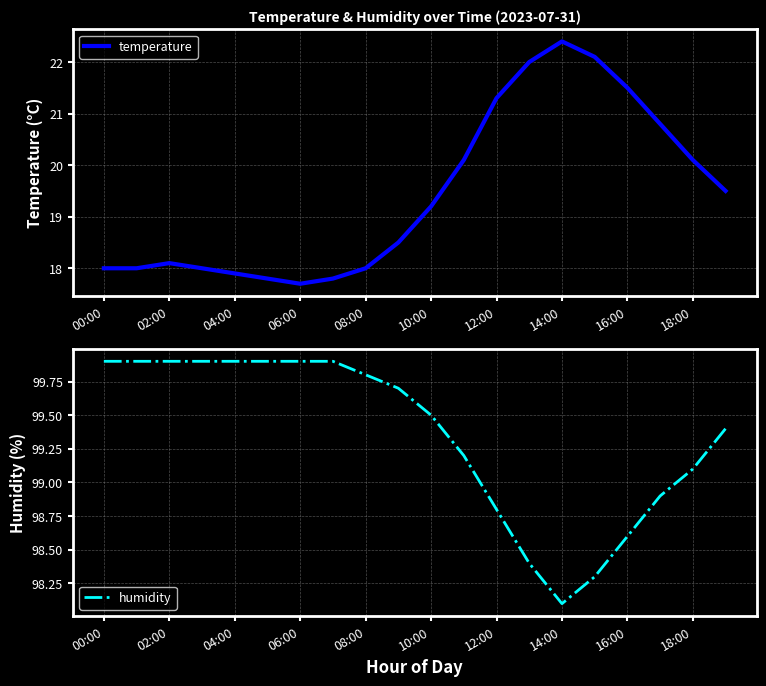

True or false: humidity has a value of 169.1 at 04:00.

False